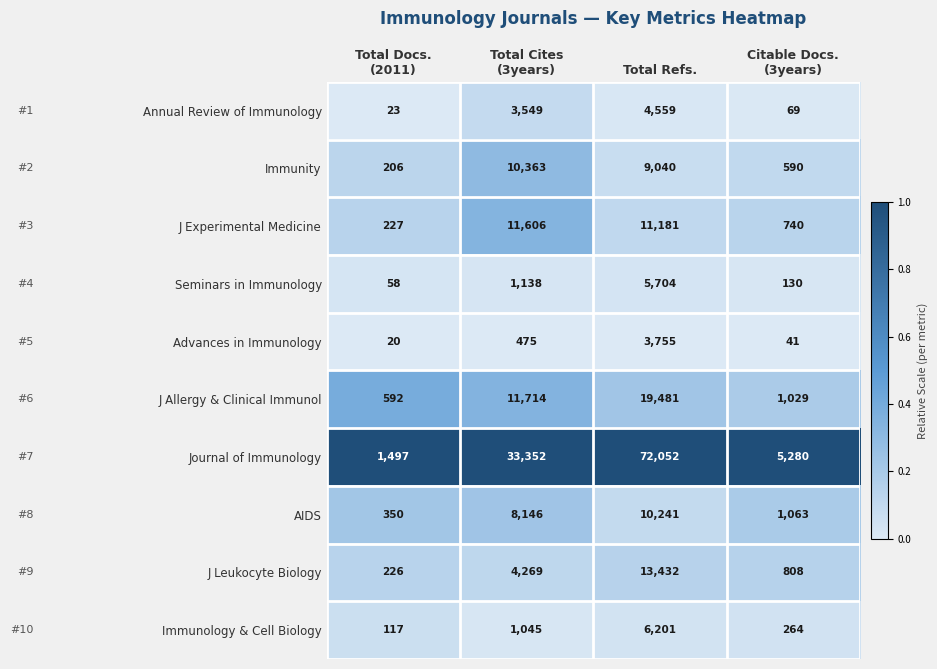

Rank the series by their maximum value, from highest to lowest.

Journal of Immunology, J Allergy & Clinical Immunol, J Leukocyte Biology, J Experimental Medicine, Immunity, AIDS, Immunology & Cell Biology, Seminars in Immunology, Annual Review of Immunology, Advances in Immunology